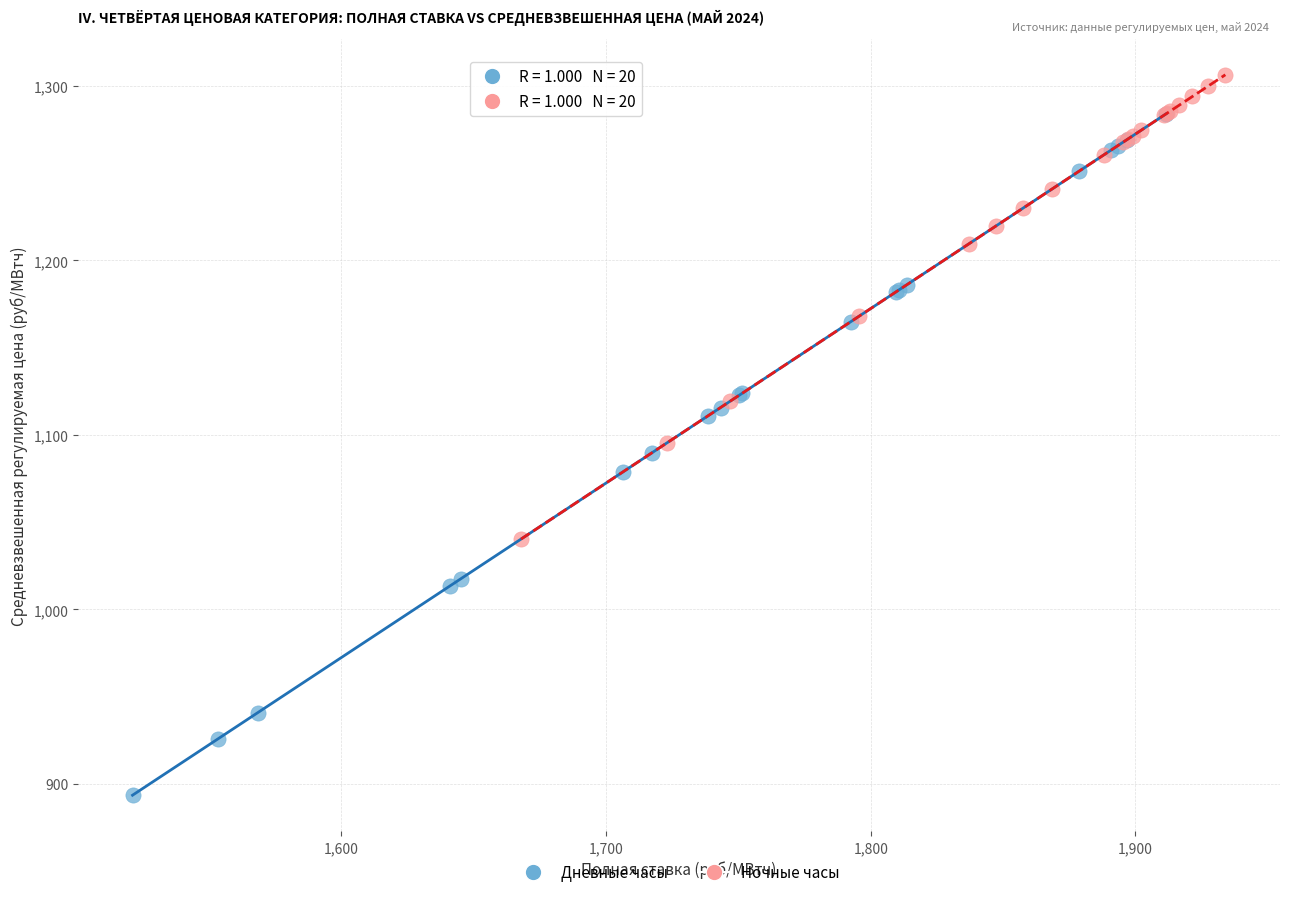

Which series contains the lowest Y value?

Дневные часы